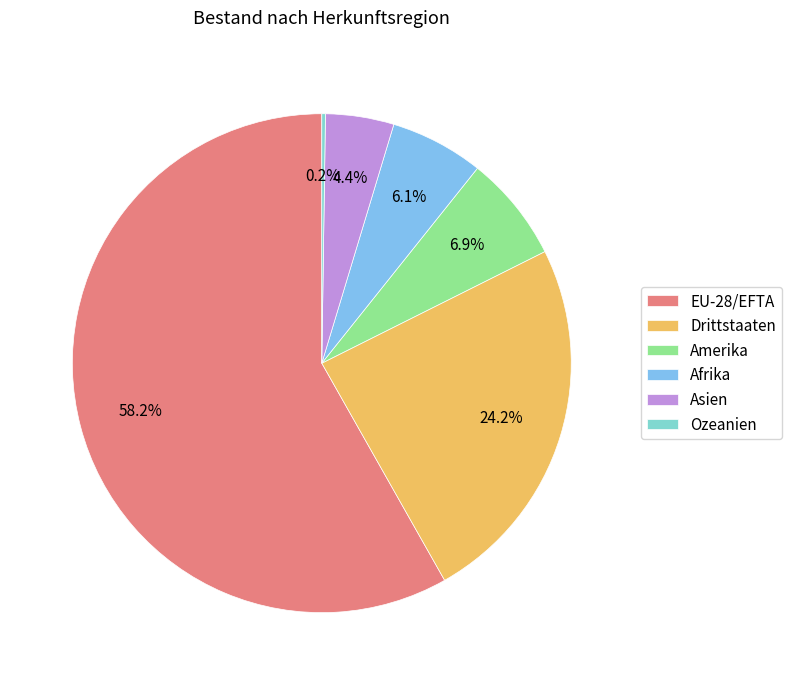

What is the largest slice in the pie chart?

EU-28/EFTA